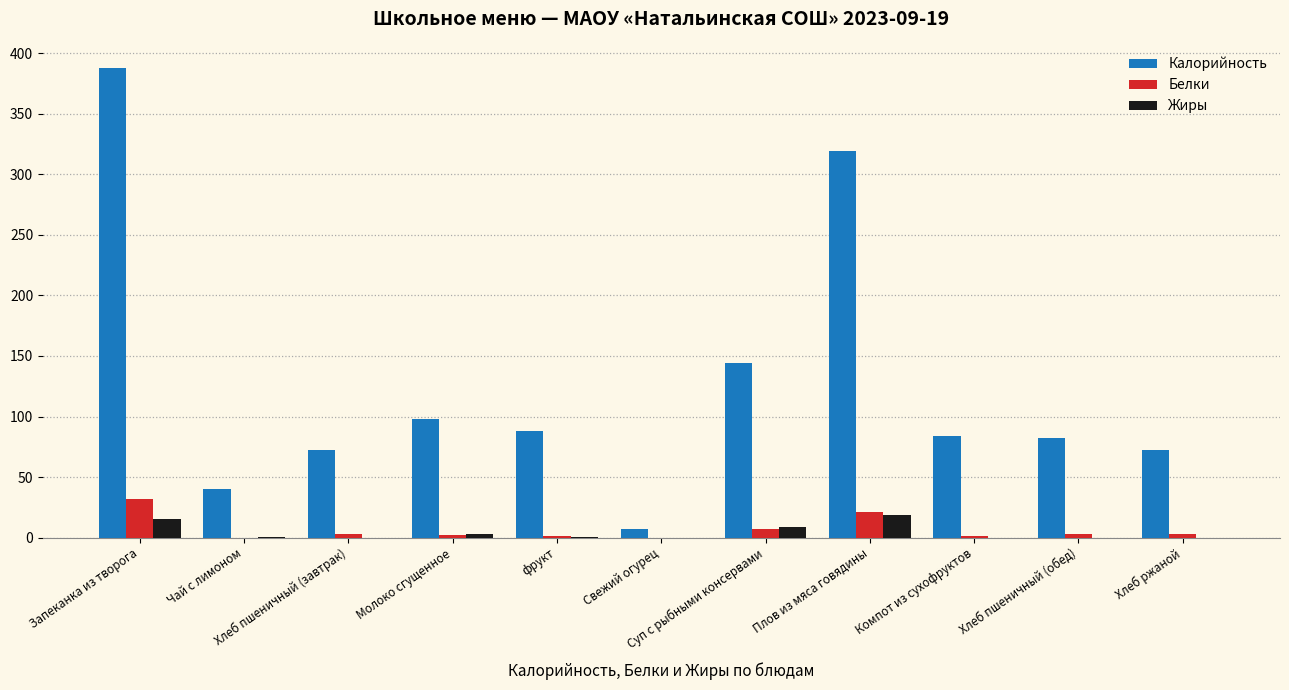

How many categories are shown in the chart?

11